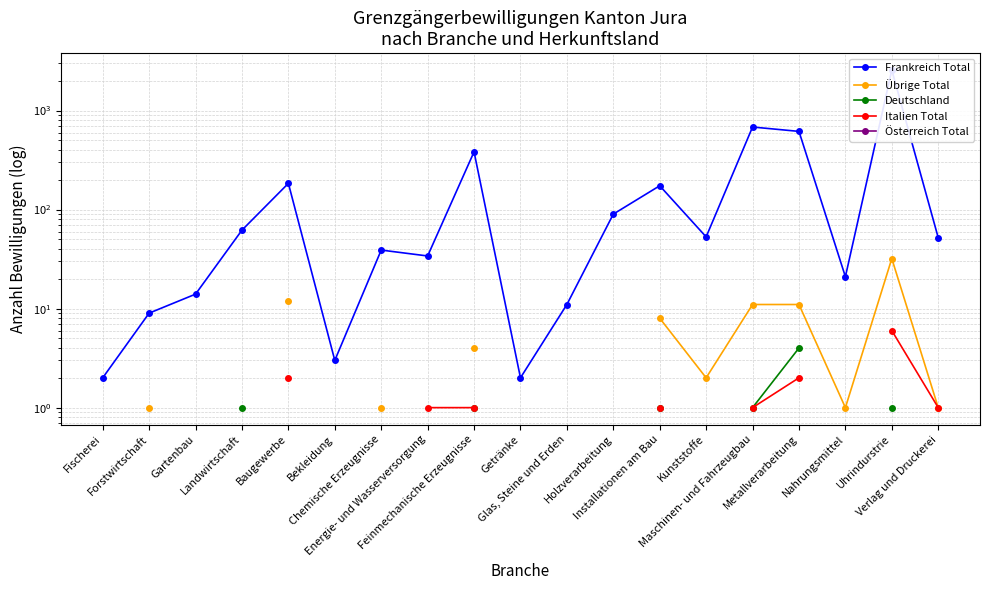

How many values in the Italien Total series exceed 1?

3